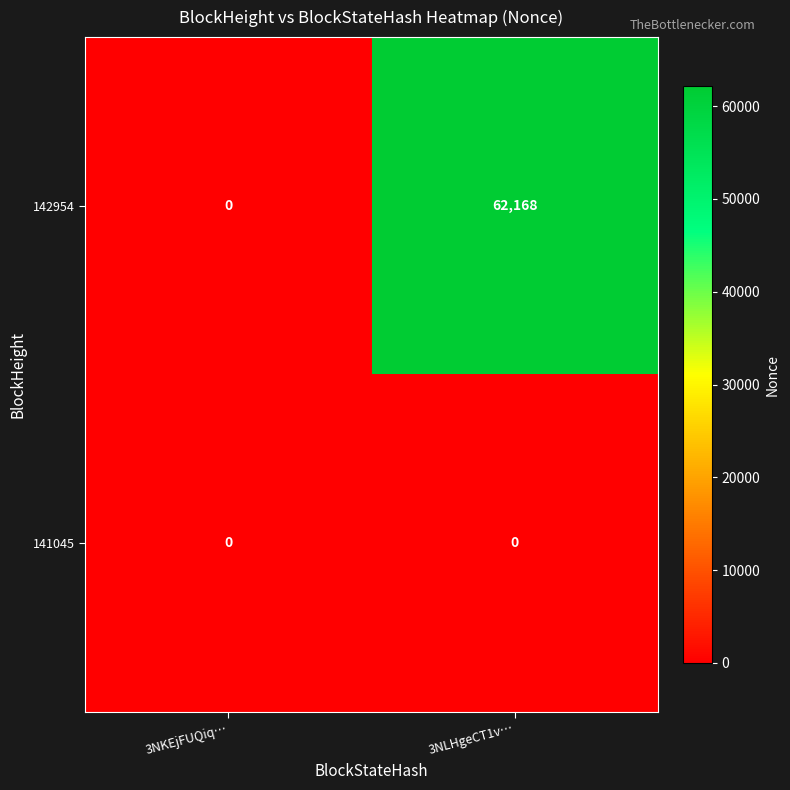

Rank the series by their maximum value, from highest to lowest.

142954, 141045